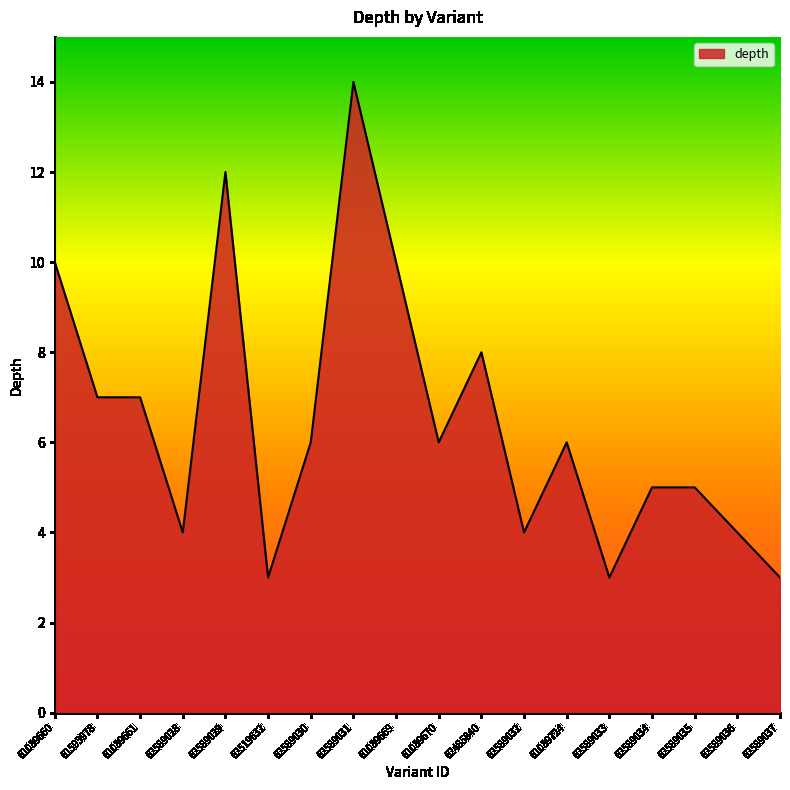

True or false: the data shows 6 at 61089724.

True